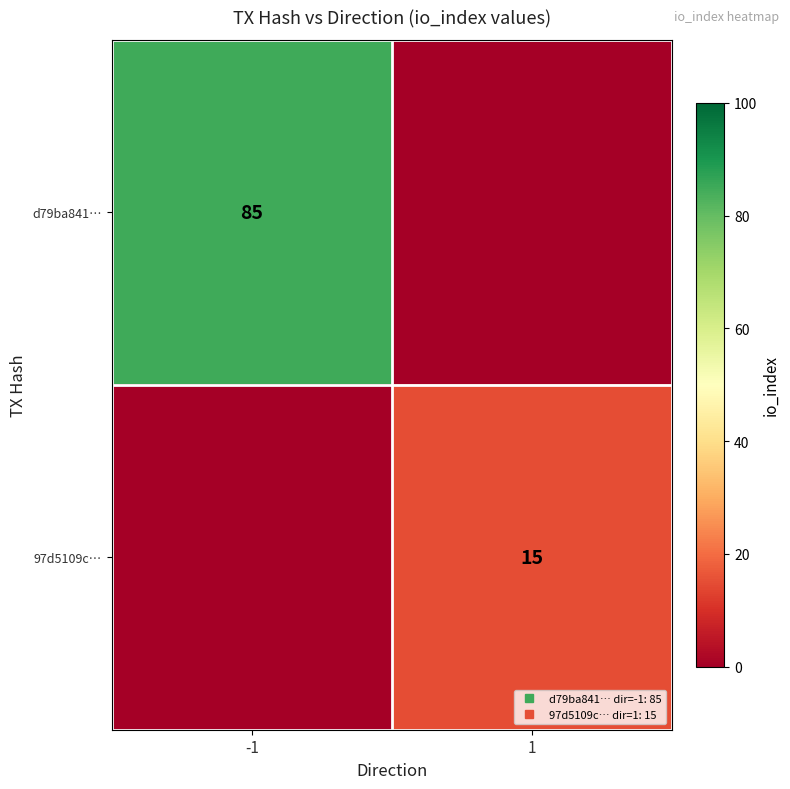

Which series has the largest range (max minus min)?

d79ba841…